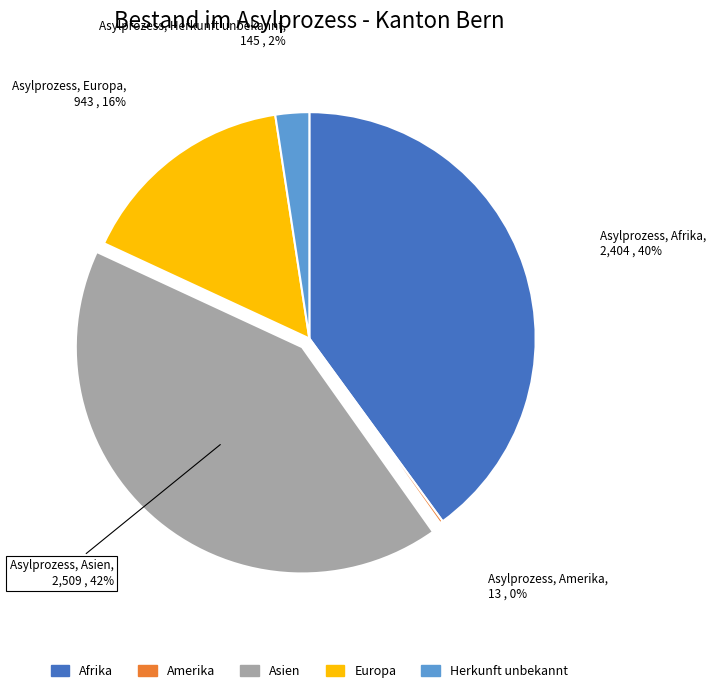

Does any single category account for the majority?

No